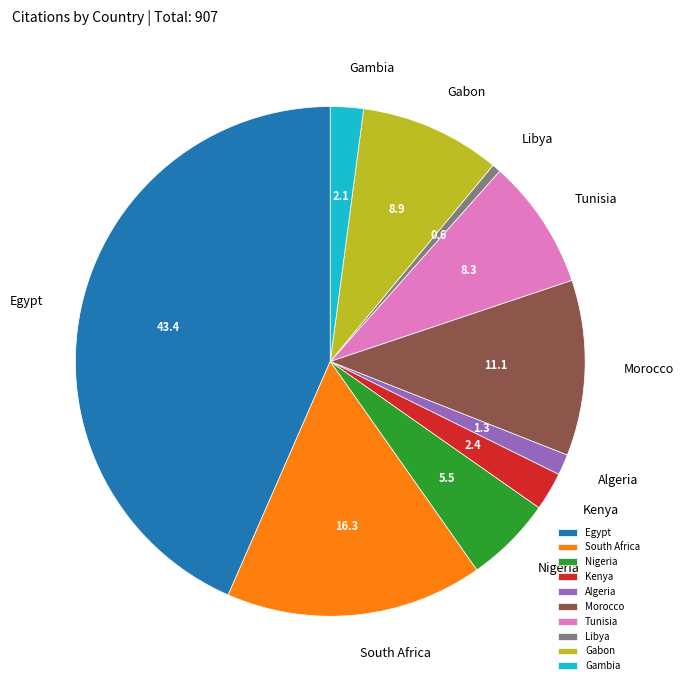

Which slice is the smallest?

Libya